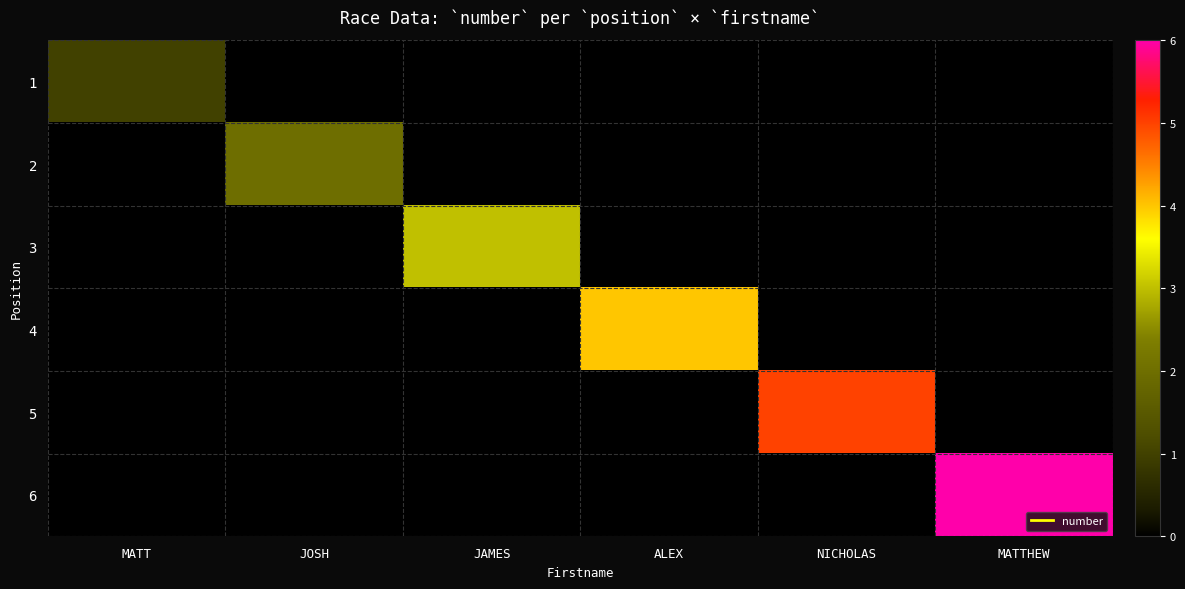

Which series has the largest total across all categories?

6